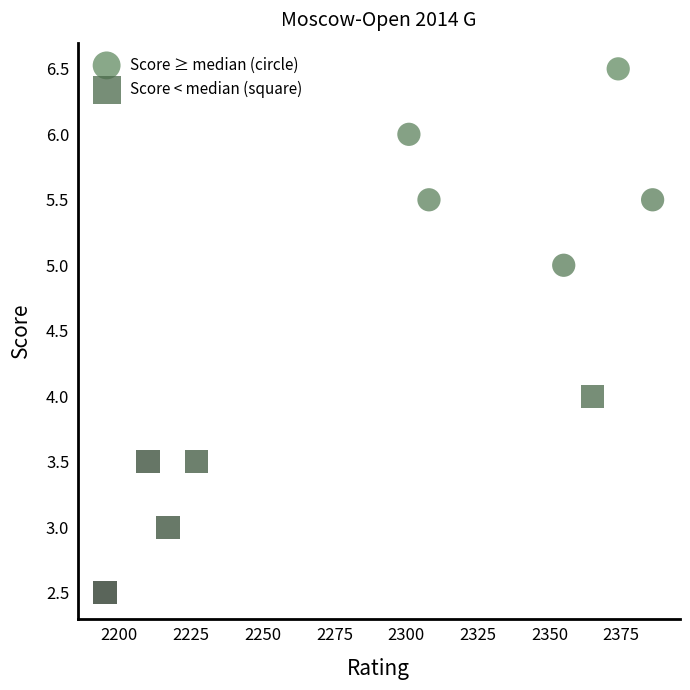

Which series reaches the maximum Y coordinate?

Score ≥ median (circle)